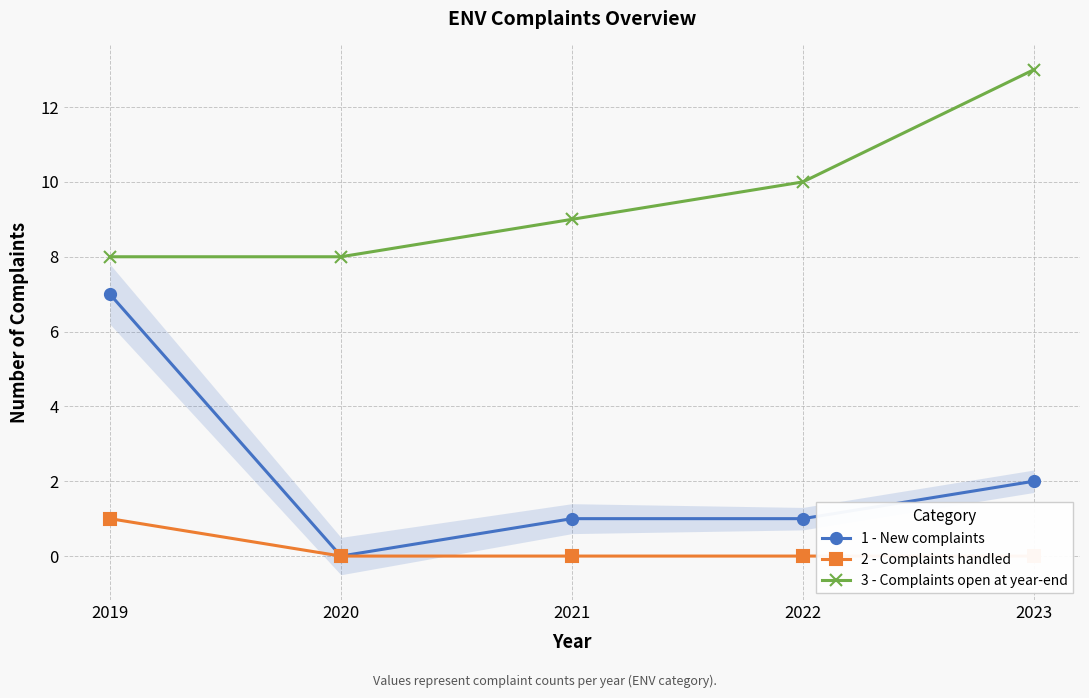

What is the spread (max minus min) of values at 2021?

9